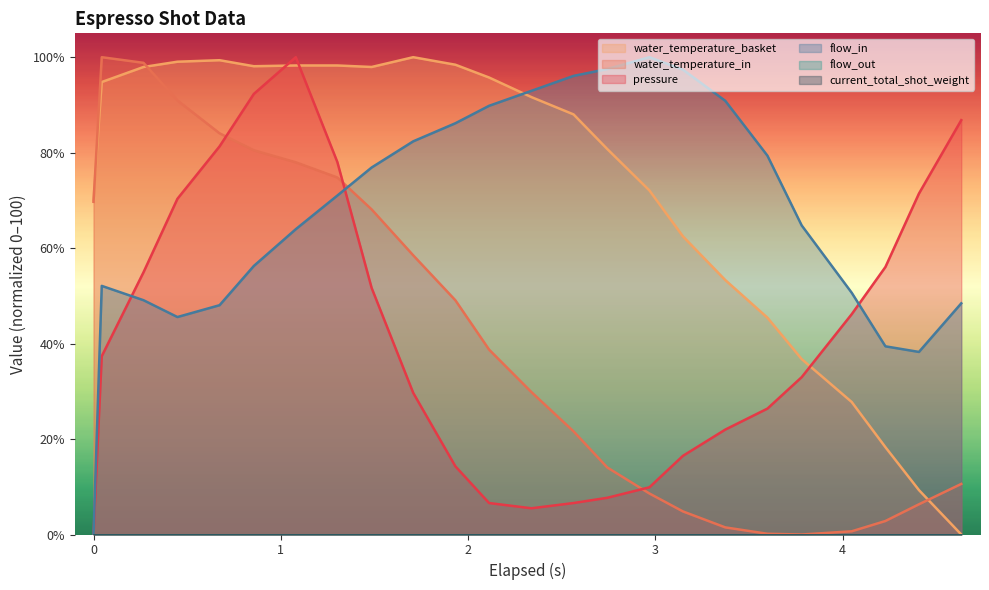

Does the chart display data point markers on the line(s)?

No